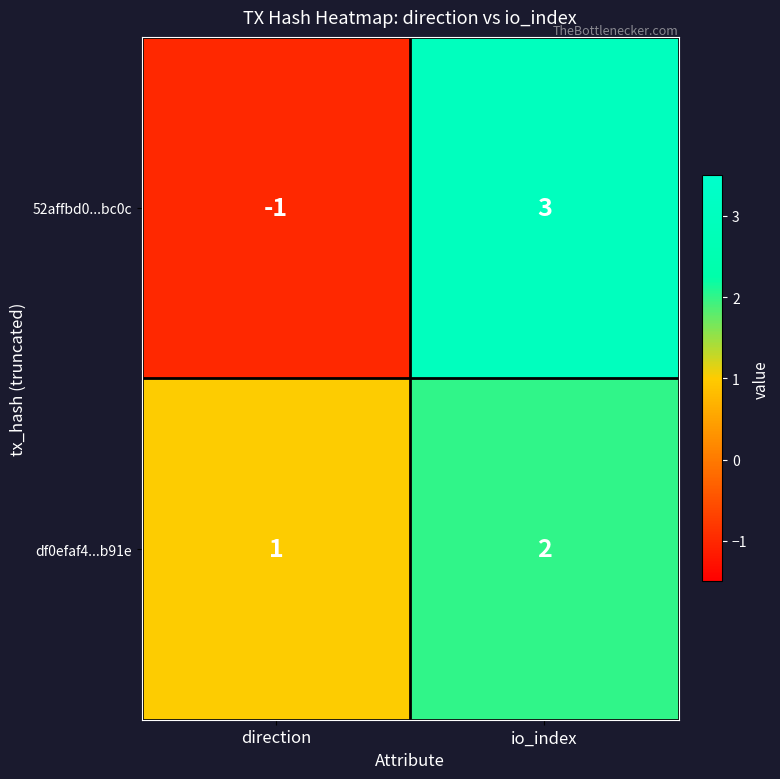

Rank the series by their maximum value, from highest to lowest.

52affbd0...bc0c, df0efaf4...b91e